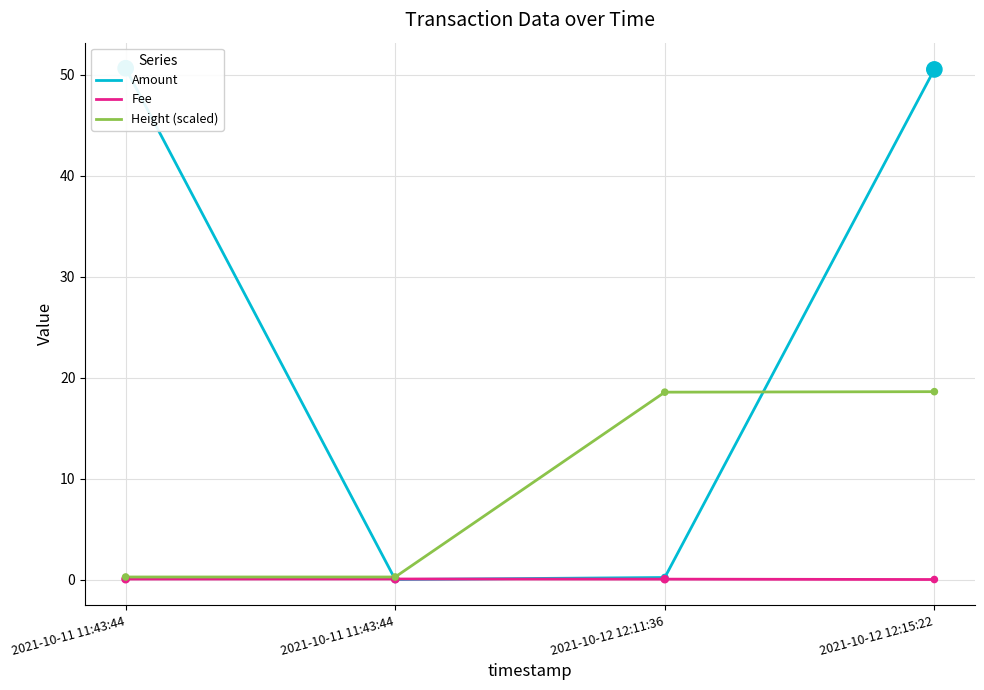

Which series reaches the maximum Y coordinate?

Amount